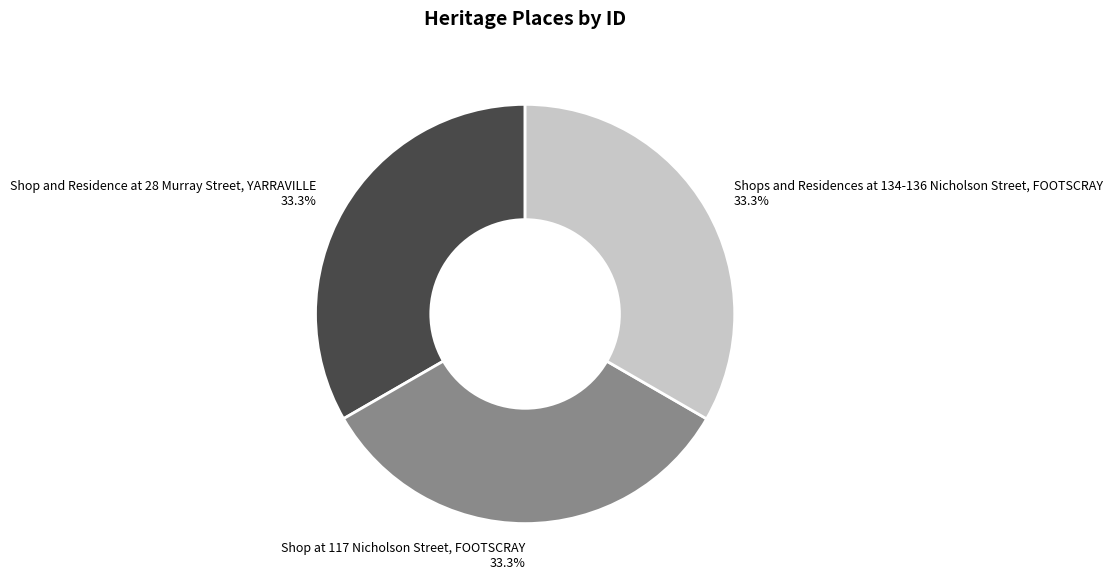

Approximately how many times larger is the value at Shops and Residences at 134-136 Nicholson Street, FOOTSCRAY compared to Shop and Residence at 28 Murray Street, YARRAVILLE?

1.0